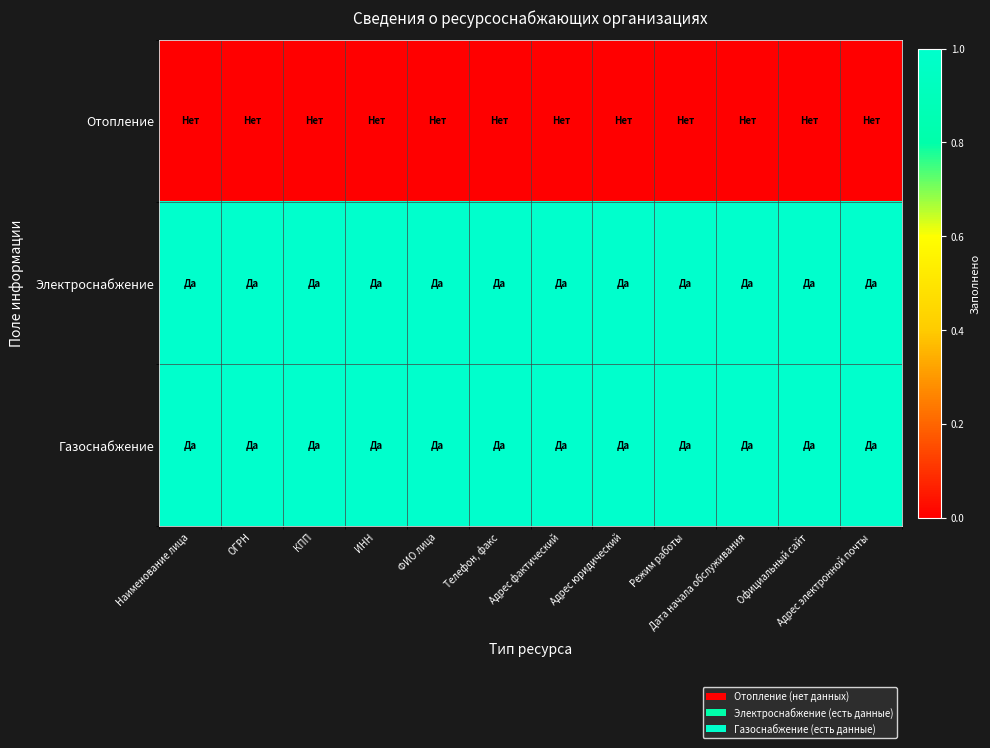

Rank the series by their maximum value, from highest to lowest.

Электроснабжение, Газоснабжение, Отопление